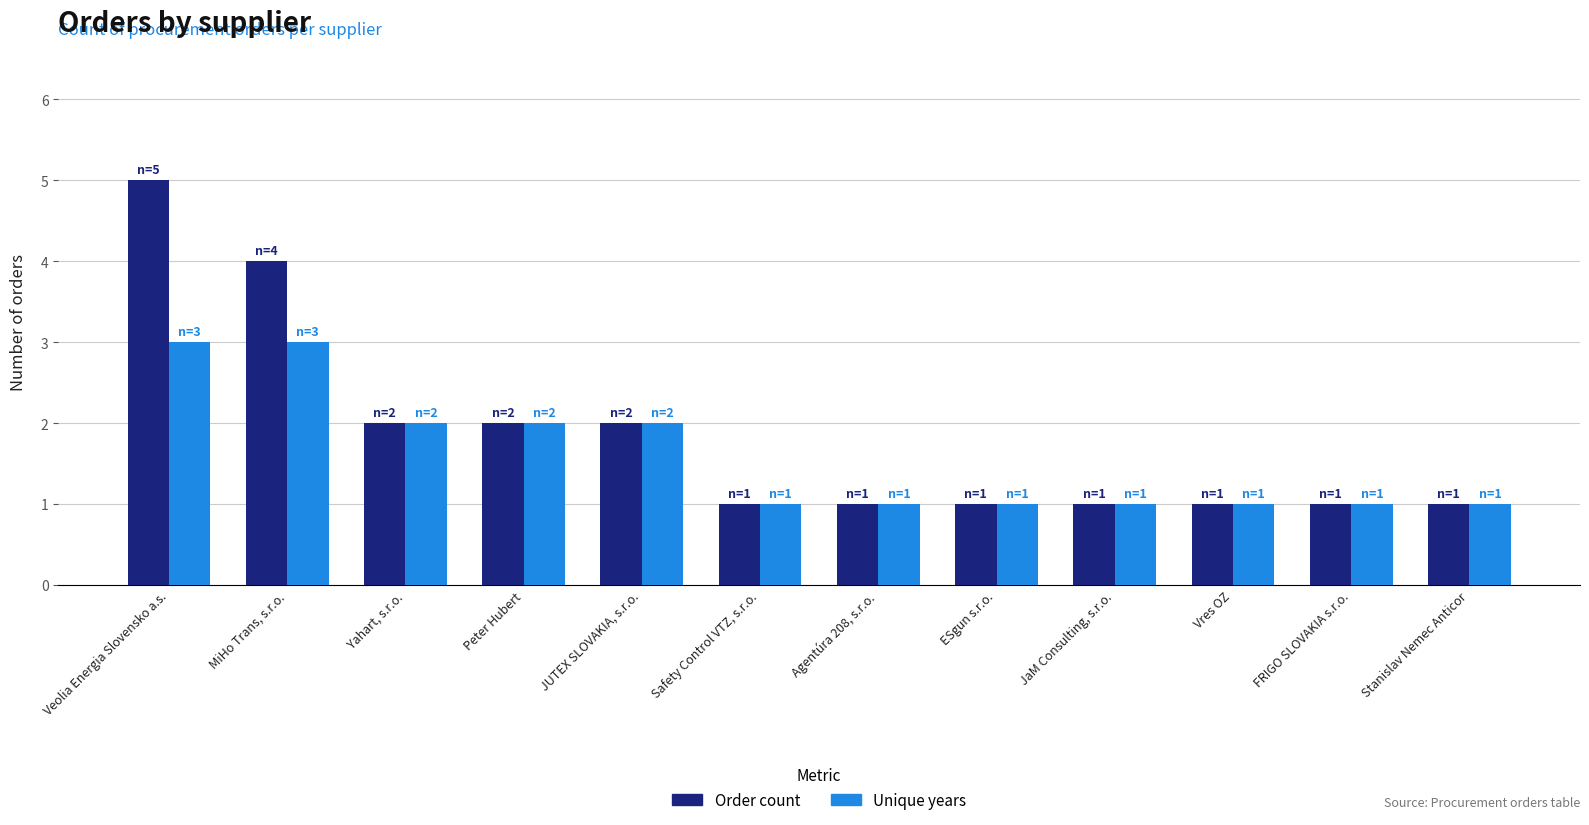

At which category is the sum across all series the highest?

Veolia Energia Slovensko a.s.